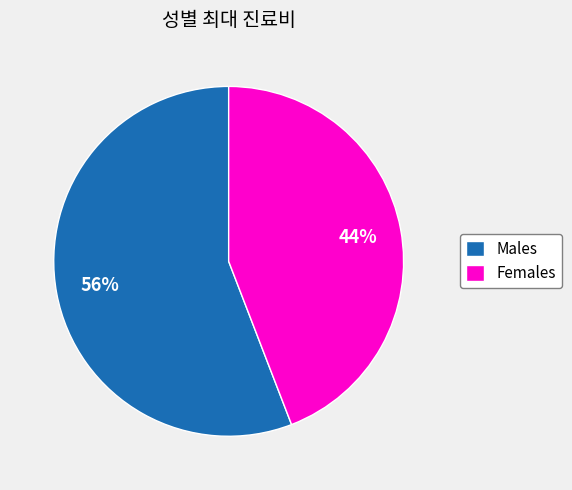

Does any single category account for the majority?

Yes